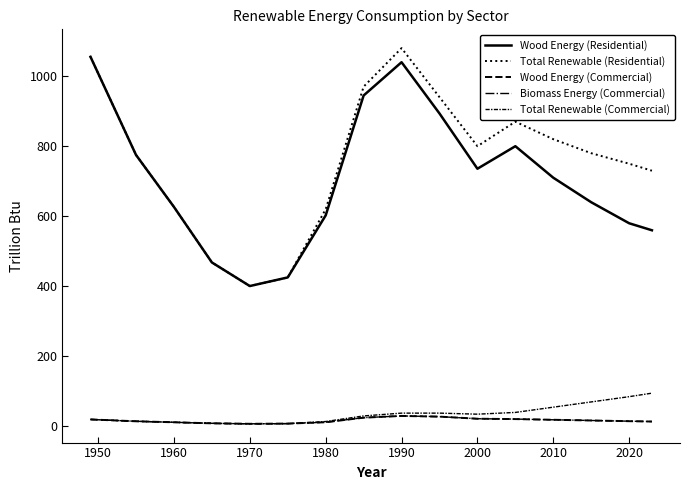

Does the chart have visible grid lines?

No